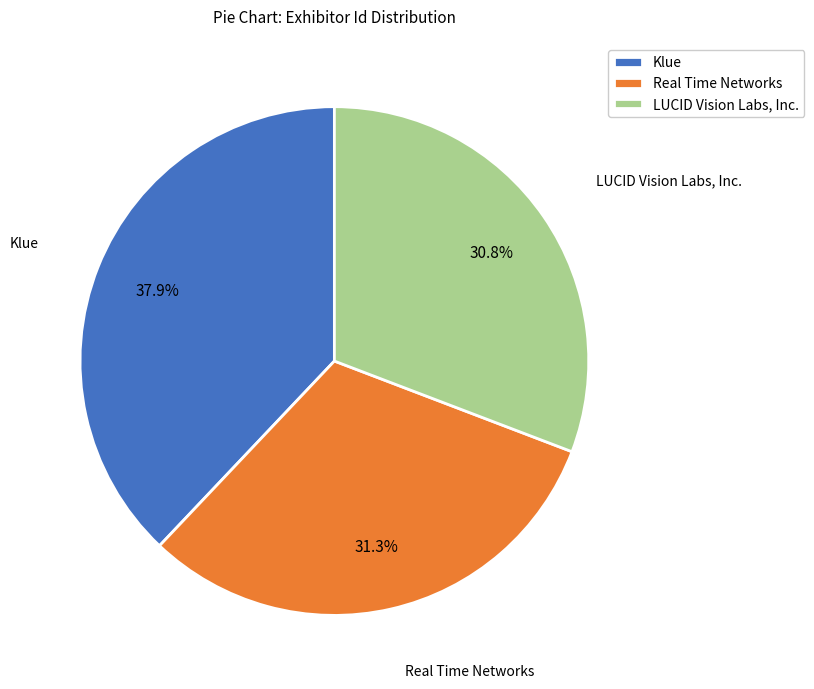

Approximately how many times larger is the value at Klue compared to Real Time Networks?

1.2